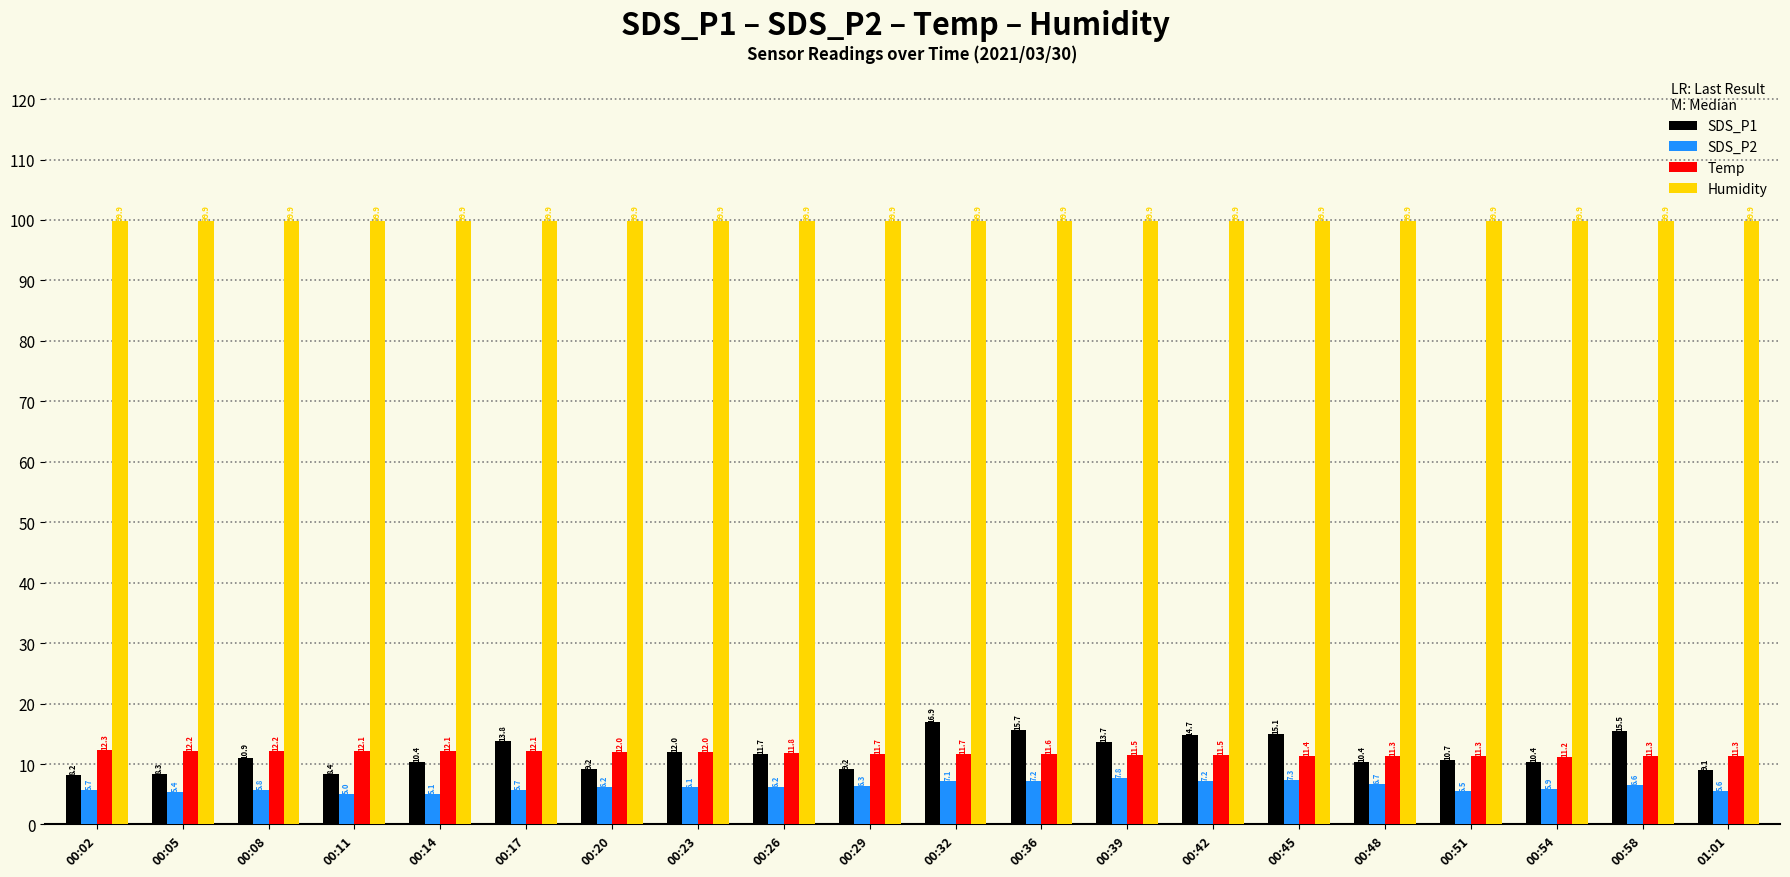

What is the approximate value of SDS_P1 at 00:14?

10.4